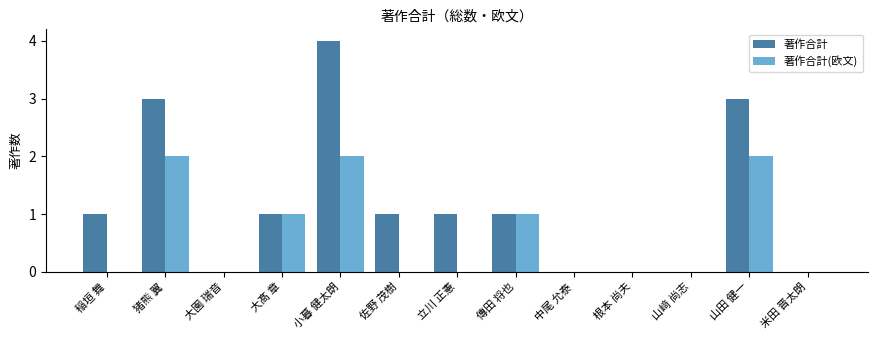

What is the sum of all 著作合計(欧文) values?

8